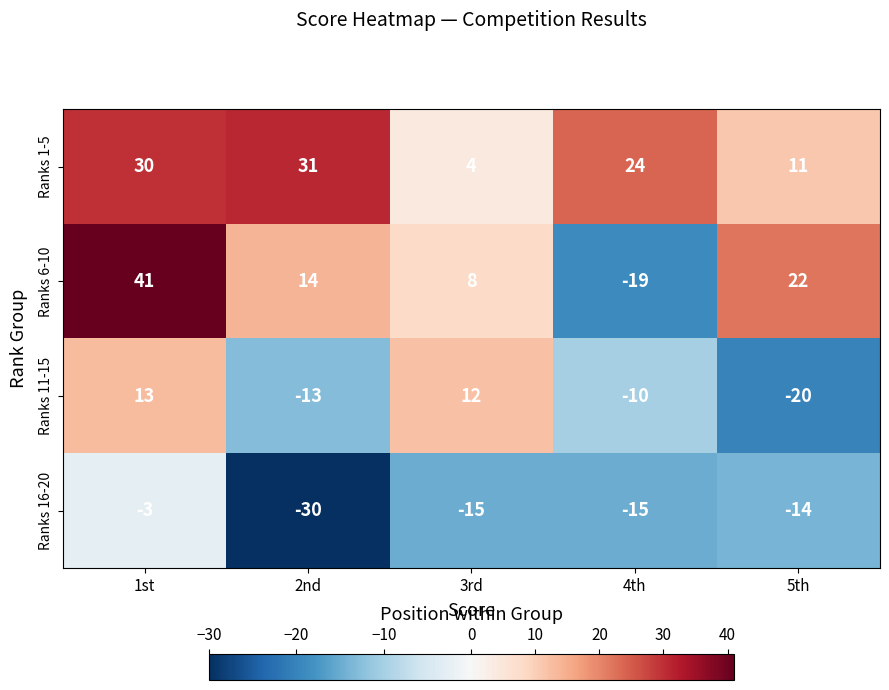

Which series has the widest spread of values?

Ranks 6-10